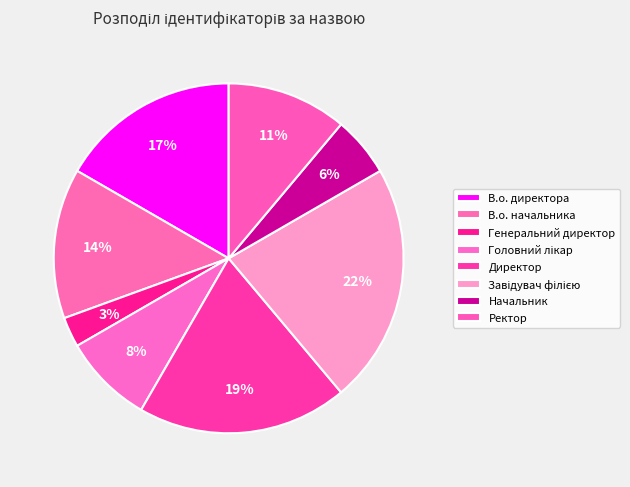

To the nearest percent, what is the difference between the largest and smallest slice percentages?

19%